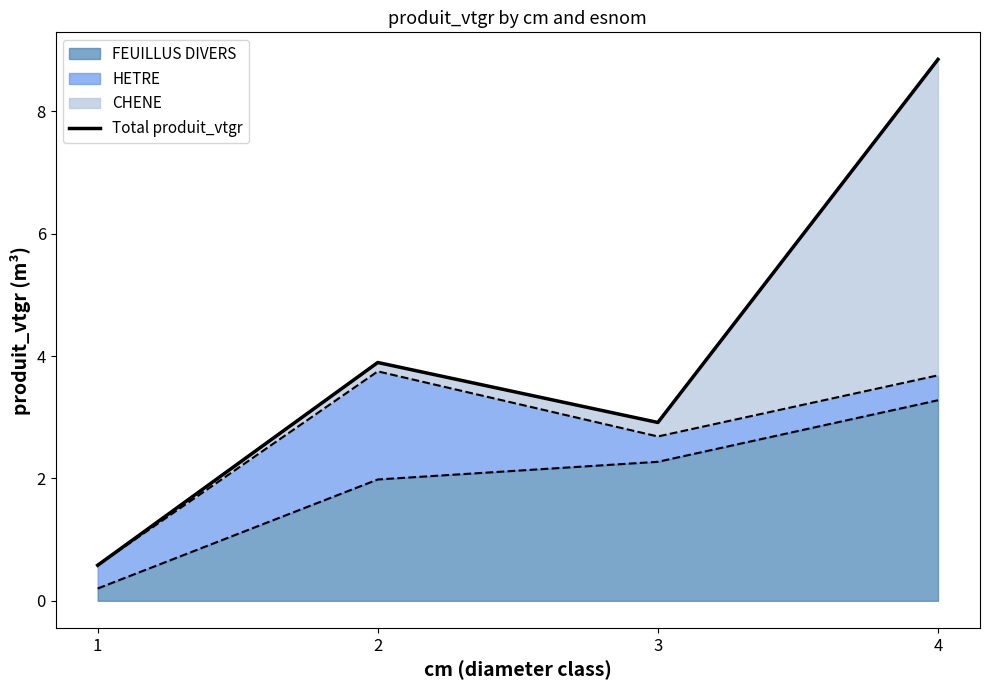

Where is the first local minimum?

3